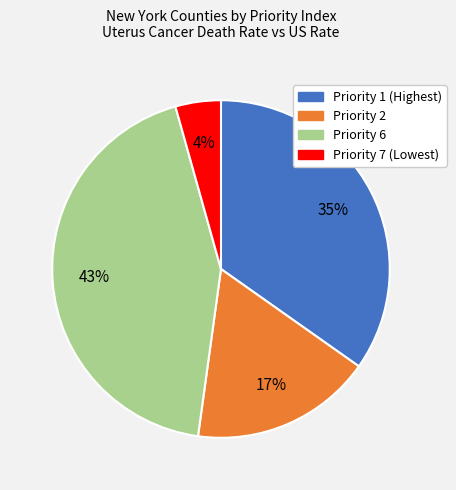

What is the ratio of the value at Priority 1 (Highest) to the value at Priority 6?

0.8